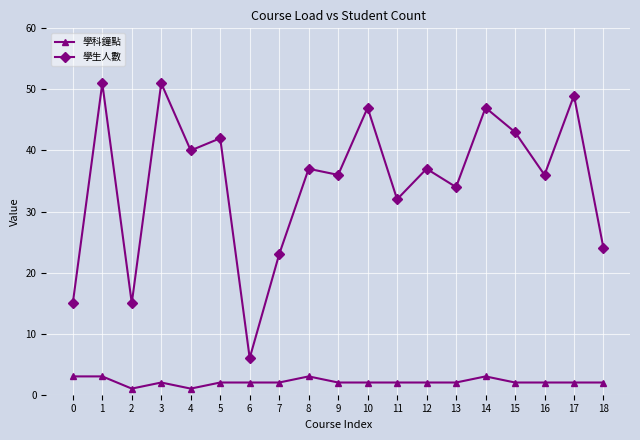

What is the spread (max minus min) of values at 12?

35